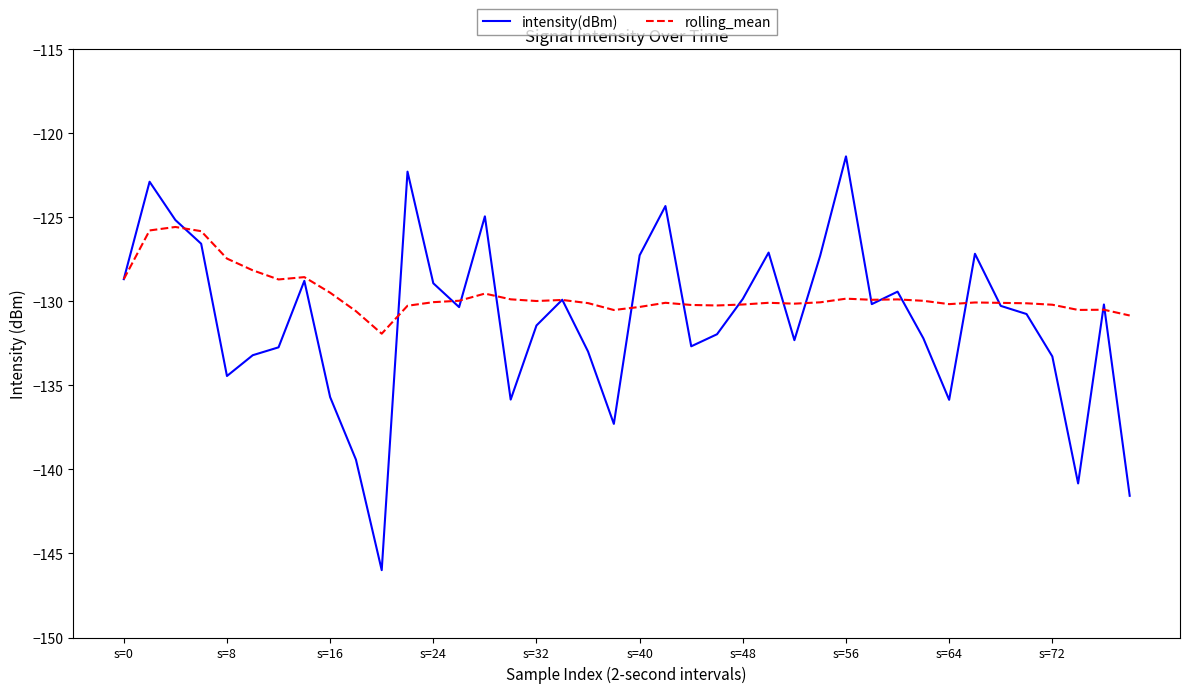

Which series ends up on top after the final intersection of rolling_mean and intensity(dBm)?

rolling_mean